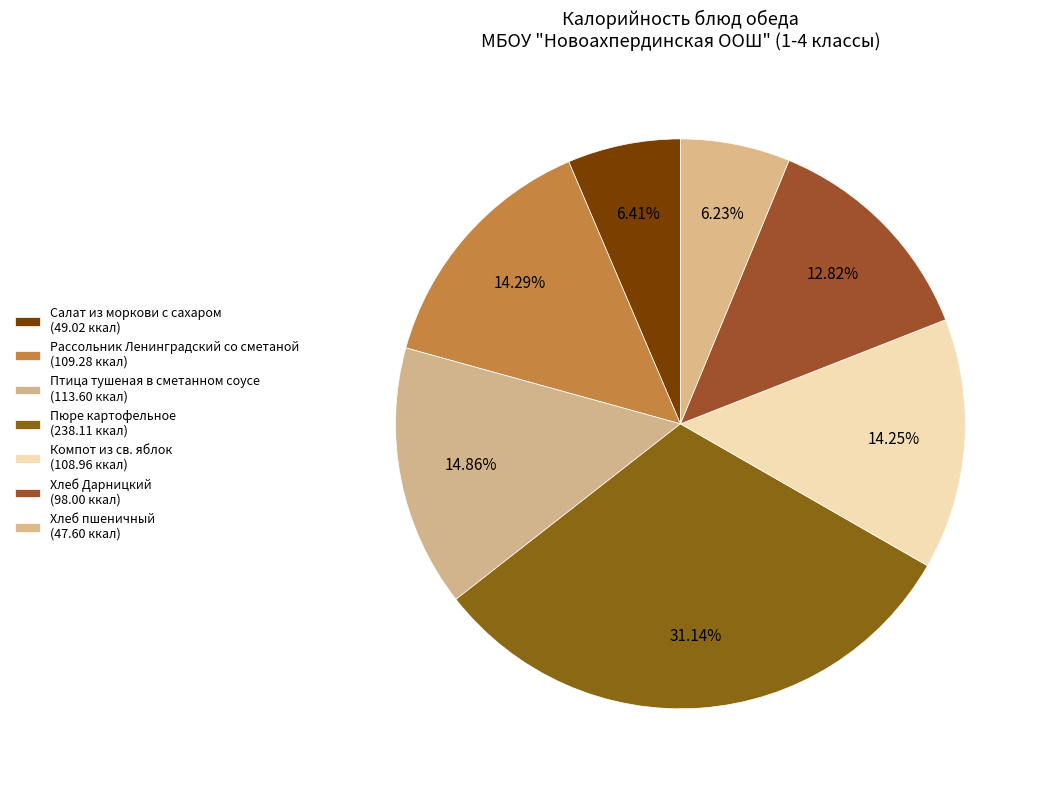

Count the number of slices in the pie.

7